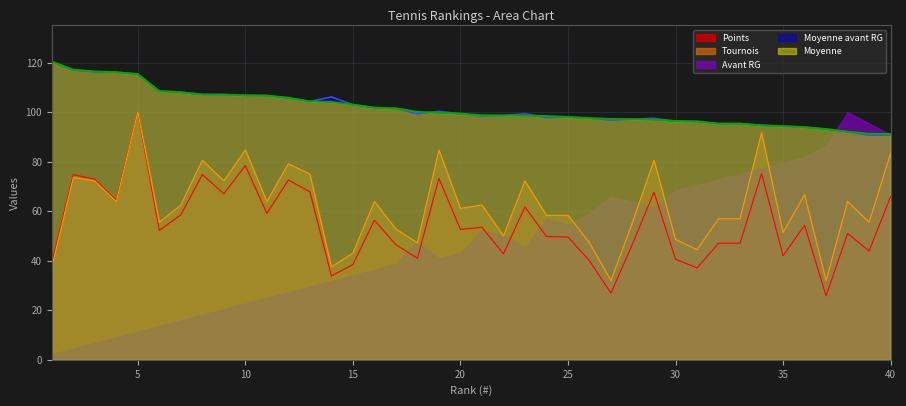

How many lines are shown in the chart?

5